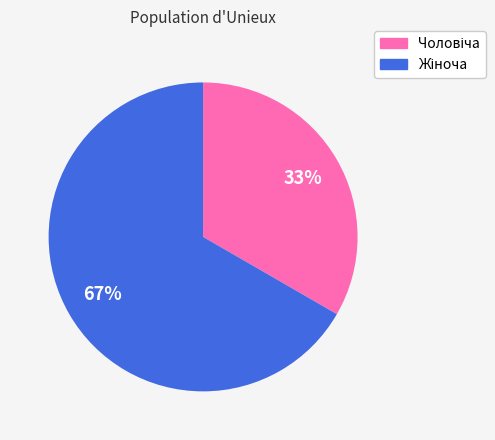

What is the majority slice?

Жіноча